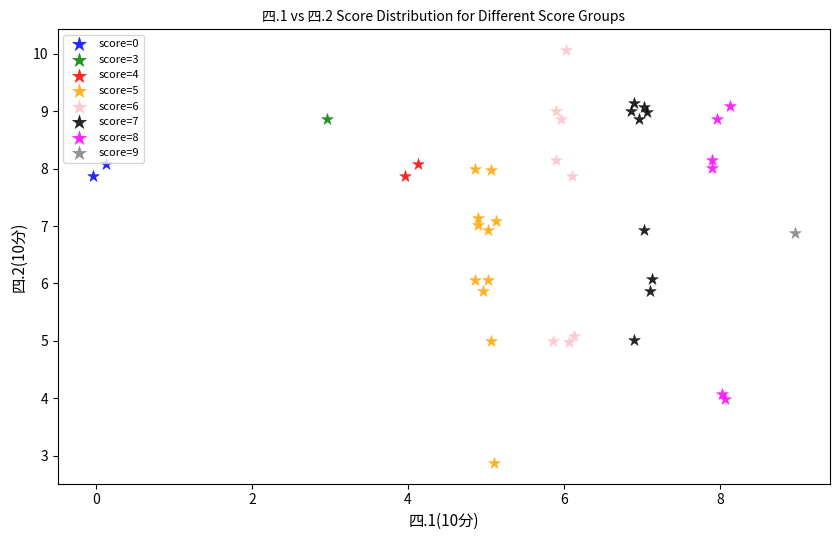

What are all the series names shown in the legend?

score=0, score=3, score=4, score=5, score=6, score=7, score=8, score=9